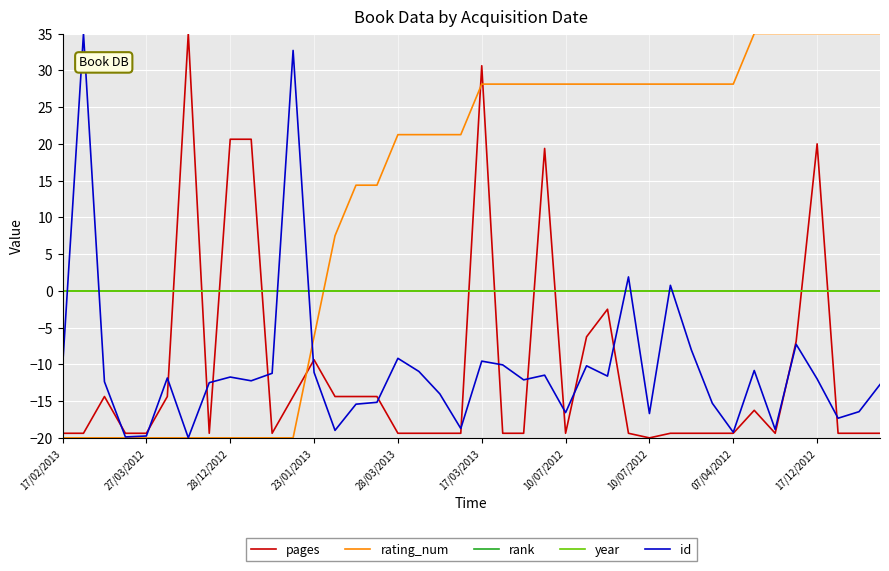

Reading left to right, what are all the values shown in this chart?

pages: -19.4	-19.4	-14.4	-19.4	-19.4	-14.4	35.0	-19.4	20.6	20.6	-19.4	-14.4	-9.4	-14.4	-14.4	-14.4	-19.4	-19.4	-19.4	-19.4	30.6	-19.4	-19.4	19.4	-19.4	-6.2	-2.5	-19.4	-20.0	-19.4	-19.4	-19.4	-19.4	-16.2	-19.4	-6.9	20.0	-19.4	-19.4	-19.4
rating_num: -20.0	-20.0	-20.0	-20.0	-20.0	-20.0	-20.0	-20.0	-20.0	-20.0	-20.0	-20.0	-6.2	7.5	14.4	14.4	21.2	21.2	21.2	21.2	28.1	28.1	28.1	28.1	28.1	28.1	28.1	28.1	28.1	28.1	28.1	28.1	28.1	35.0	35.0	35.0	35.0	35.0	35.0	35.0
rank: 0.0	0.0	0.0	0.0	0.0	0.0	0.0	0.0	0.0	0.0	0.0	0.0	0.0	0.0	0.0	0.0	0.0	0.0	0.0	0.0	0.0	0.0	0.0	0.0	0.0	0.0	0.0	0.0	0.0	0.0	0.0	0.0	0.0	0.0	0.0	0.0	0.0	0.0	0.0	0.0
year: 0.0	0.0	0.0	0.0	0.0	0.0	0.0	0.0	0.0	0.0	0.0	0.0	0.0	0.0	0.0	0.0	0.0	0.0	0.0	0.0	0.0	0.0	0.0	0.0	0.0	0.0	0.0	0.0	0.0	0.0	0.0	0.0	0.0	0.0	0.0	0.0	0.0	0.0	0.0	0.0
id: -10.5	35.0	-12.4	-19.9	-19.7	-11.9	-20.0	-12.5	-11.7	-12.2	-11.2	32.7	-11.1	-19.0	-15.4	-15.2	-9.2	-11.0	-14.0	-18.7	-9.6	-10.1	-12.1	-11.5	-16.6	-10.2	-11.6	1.9	-16.7	0.8	-8.0	-15.3	-19.2	-10.8	-18.9	-7.3	-12.0	-17.3	-16.4	-12.7